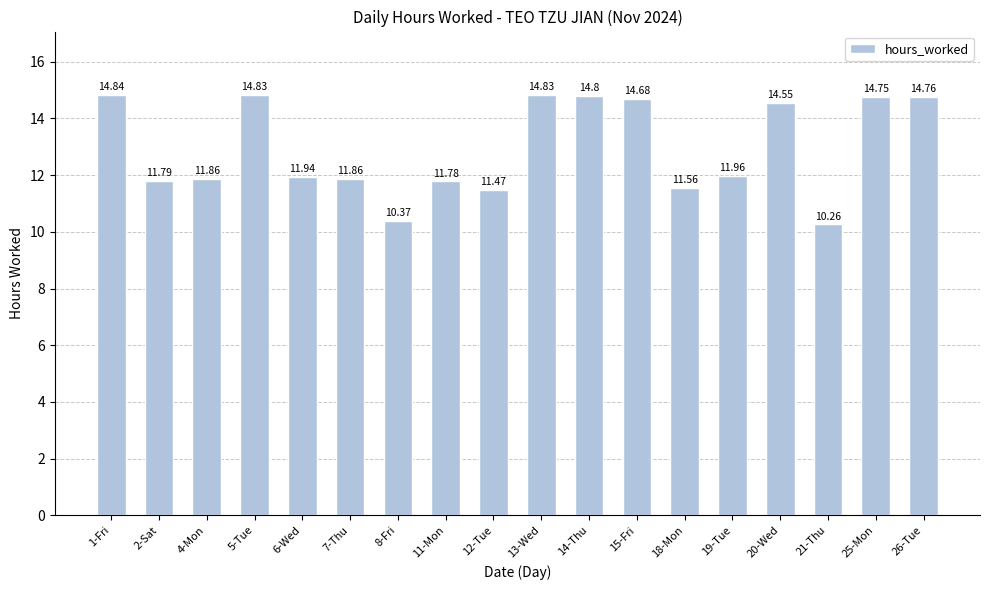

True or false: the data shows 3.4 at 15-Fri.

False